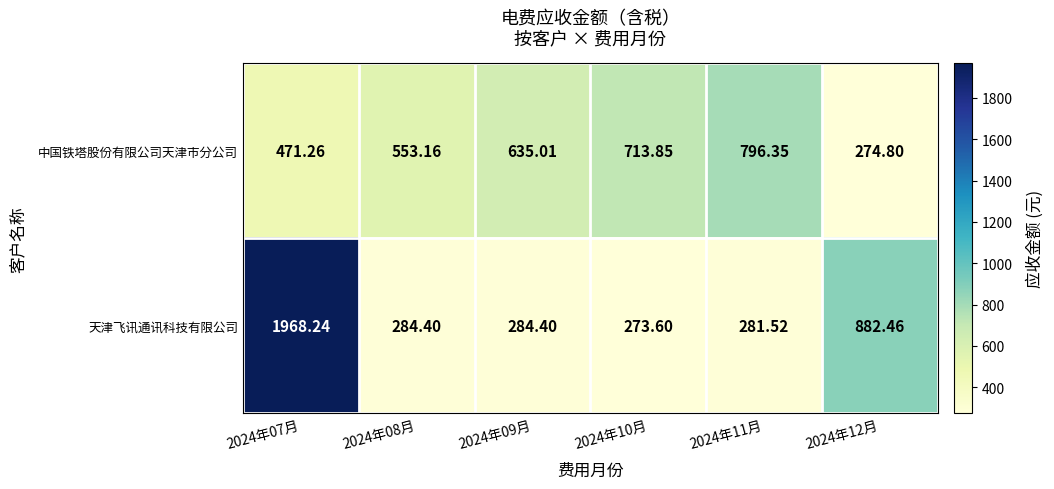

List the series in order of their overall mean, lowest first.

中国铁塔股份有限公司天津市分公司, 天津飞讯通讯科技有限公司